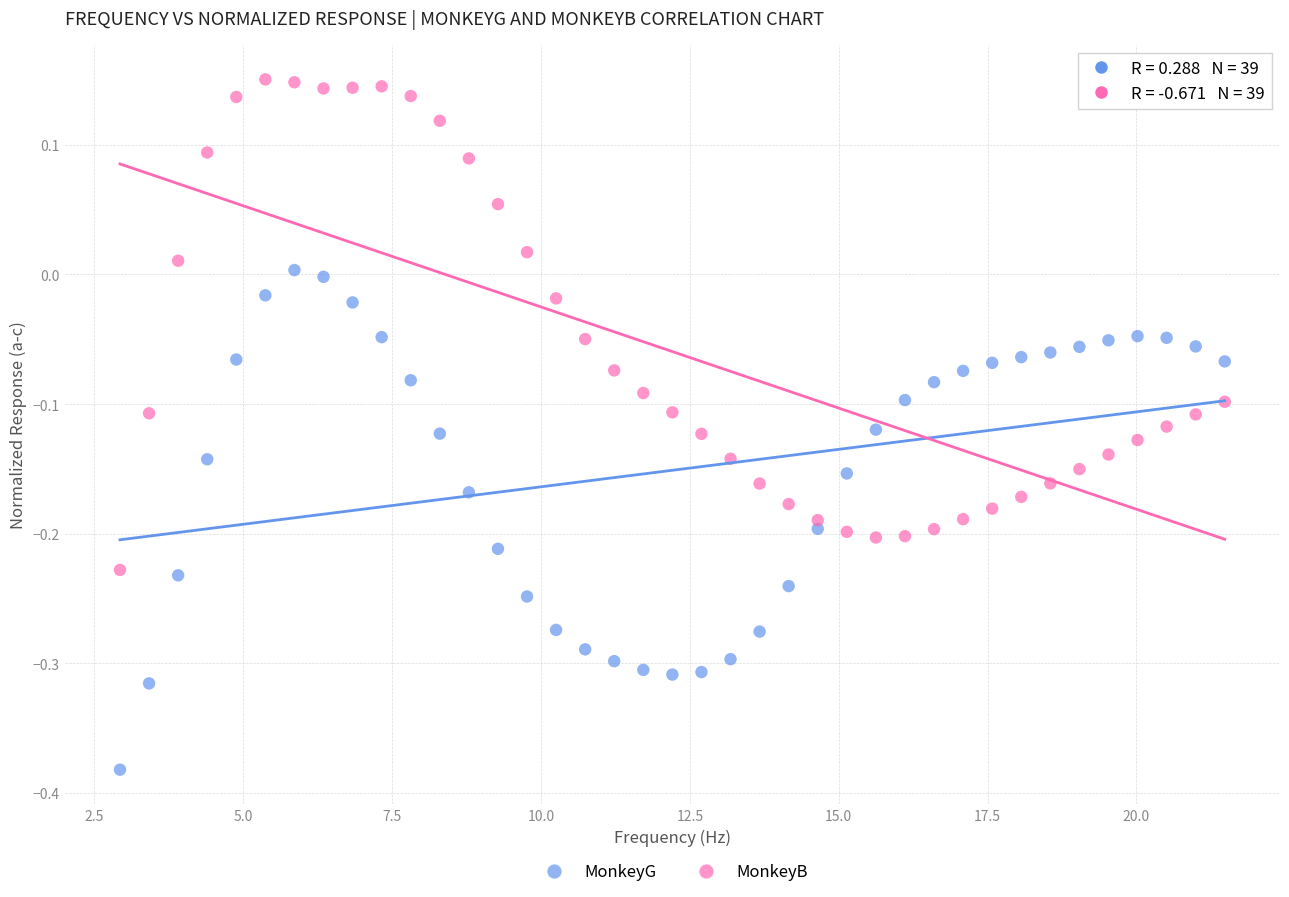

Across all data points, what is the range of Y values (max minus min)?

0.5